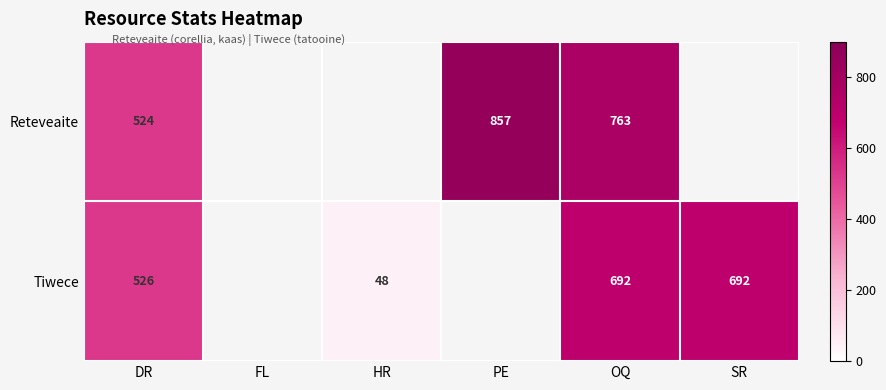

At which category is the sum across all series the highest?

OQ